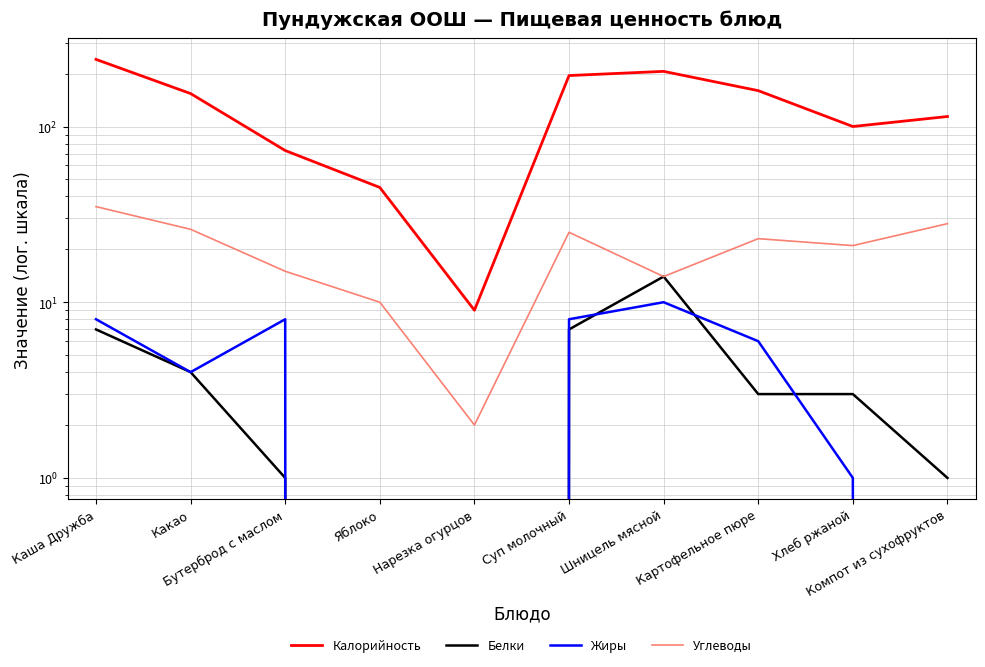

How many values in Белки are above zero?

8